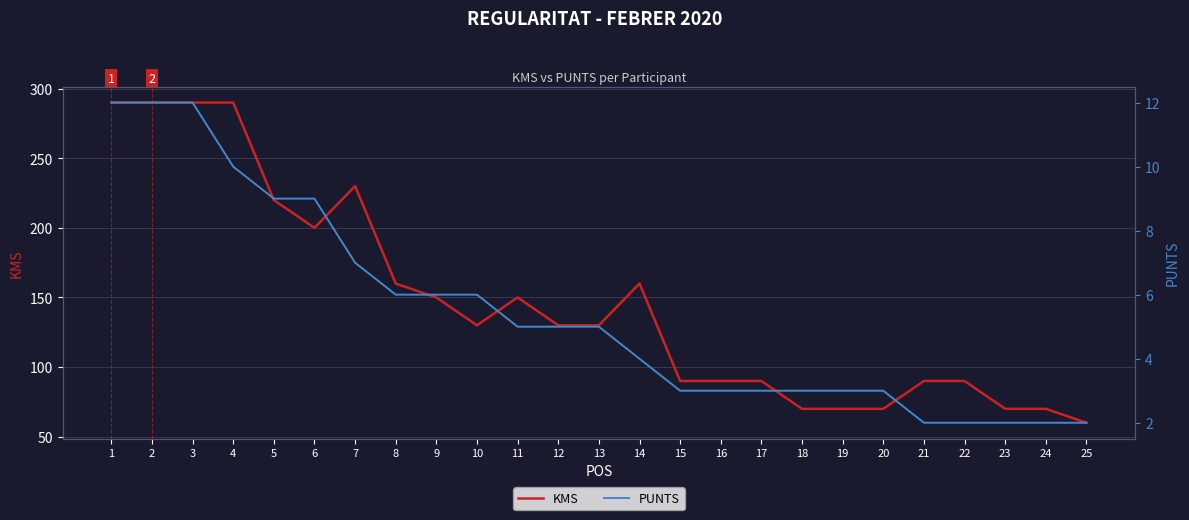

True or false: PUNTS and KMS intersect in this chart.

False